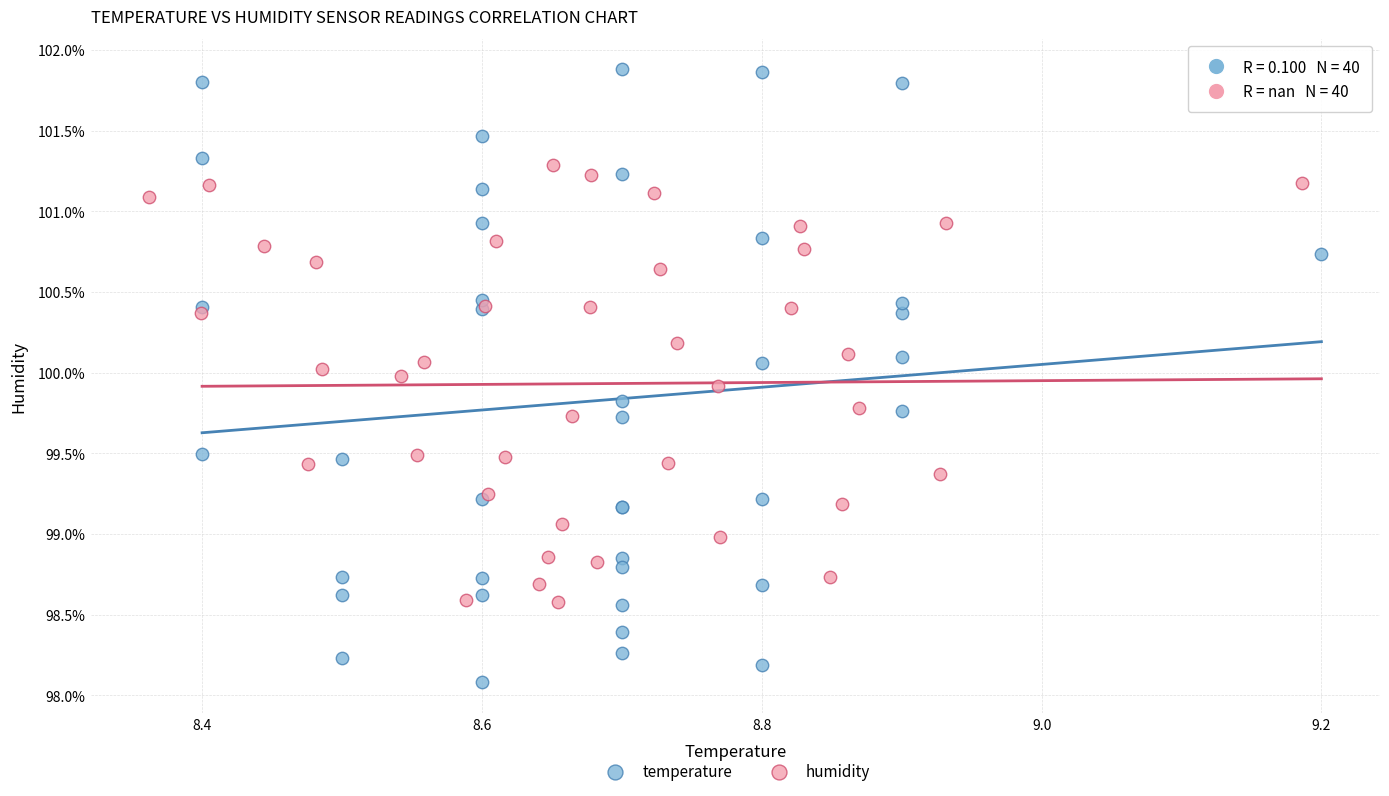

Which series contains the highest Y value?

temperature